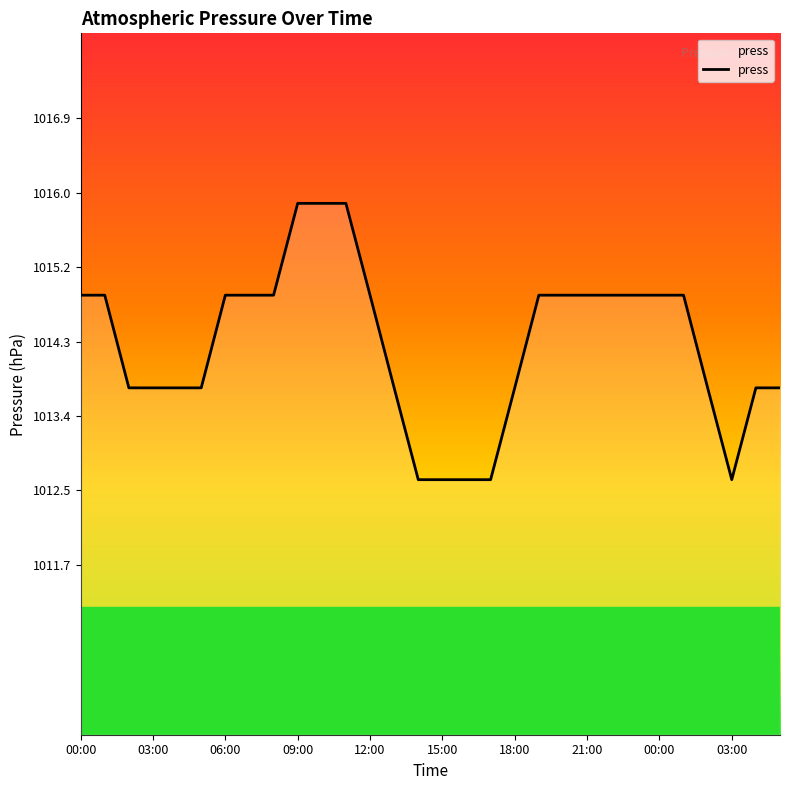

At which label is the value closest to 1014?

02:00